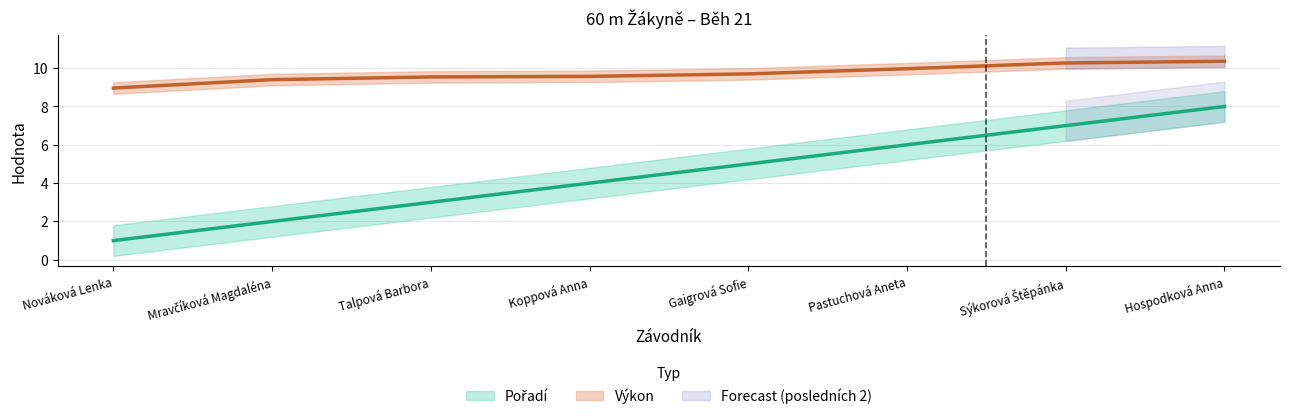

The Pořadí series shows 5.0 at Gaigrová Sofie. True or false?

True